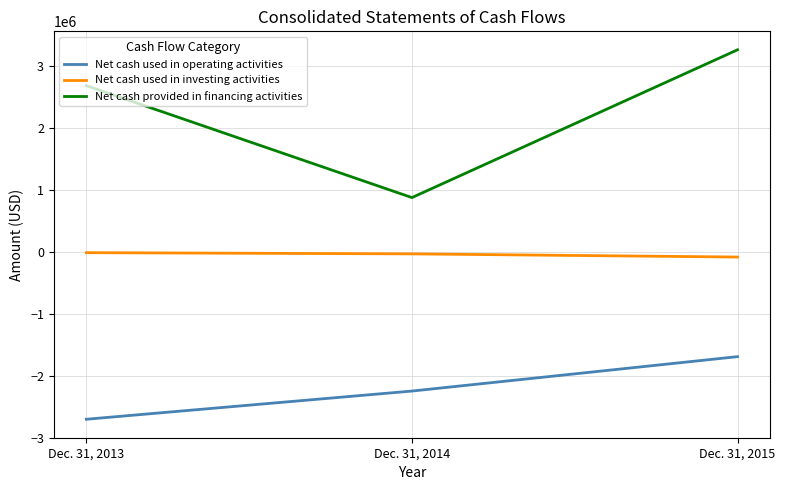

The Net cash provided in financing activities series shows 3259131 at Dec. 31, 2015. True or false?

True